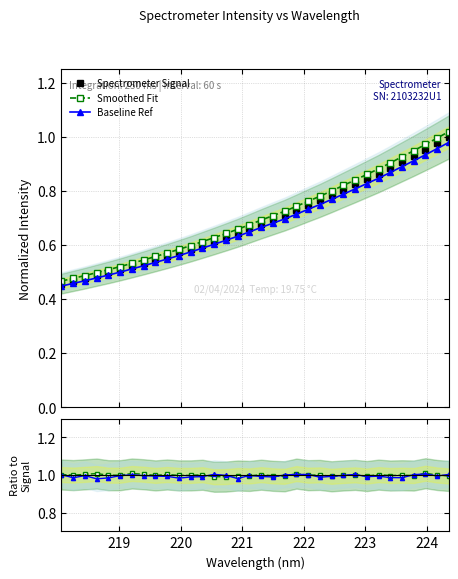

True or false: Baseline Ref and Baseline ratio intersect in this chart.

False